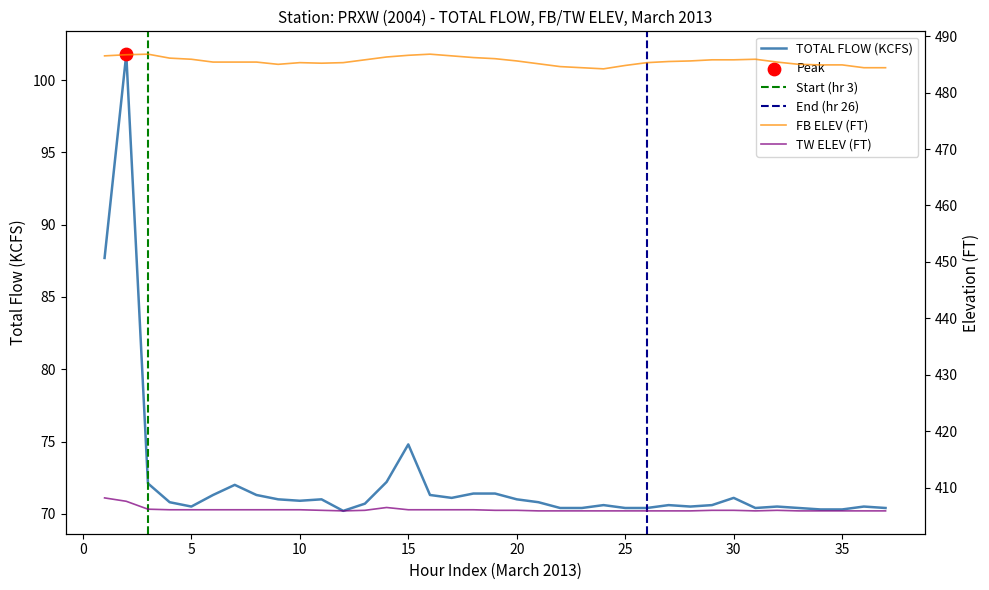

Is the value of FB ELEV (FT) at 36 greater than the value of TW ELEV (FT) at 17?

Yes